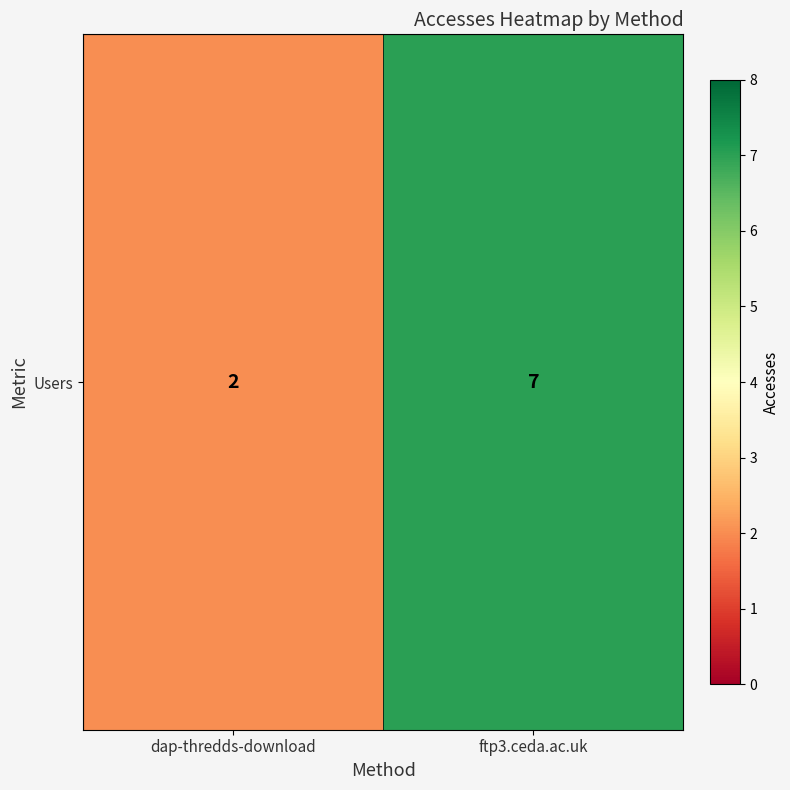

At which label is the value closest to 4?

dap-thredds-download